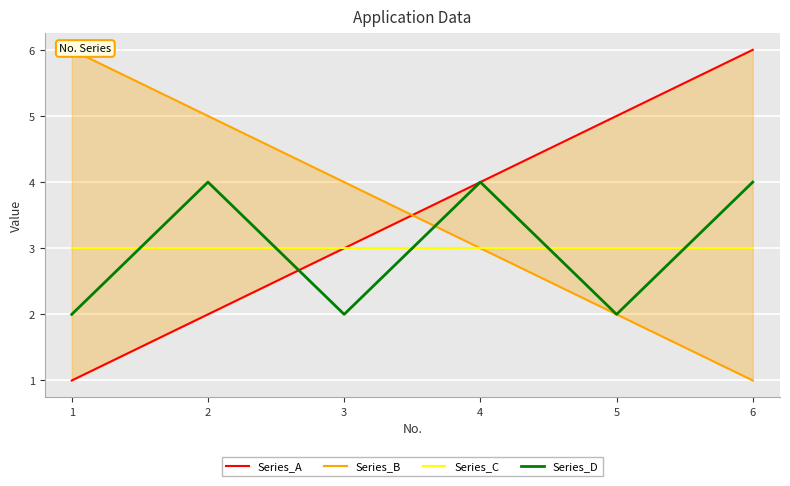

Is the value of Series_B at 3 greater than the value of Series_A at 6?

No